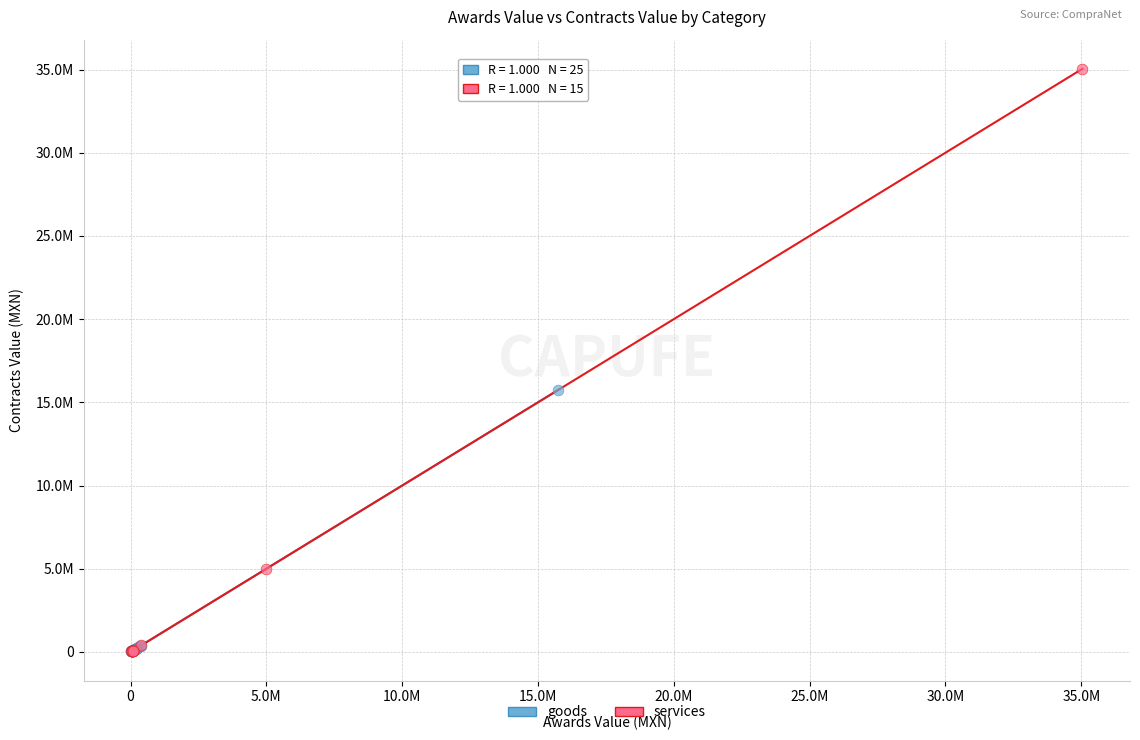

What are all the series names shown in the legend?

goods, services